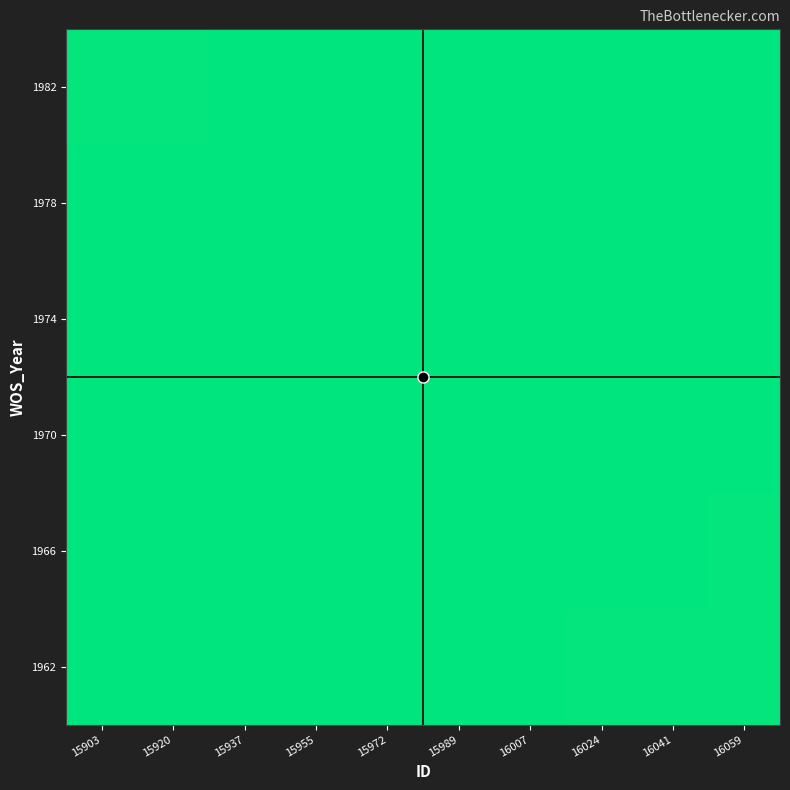

What is the maximum value shown in the chart?

0.5